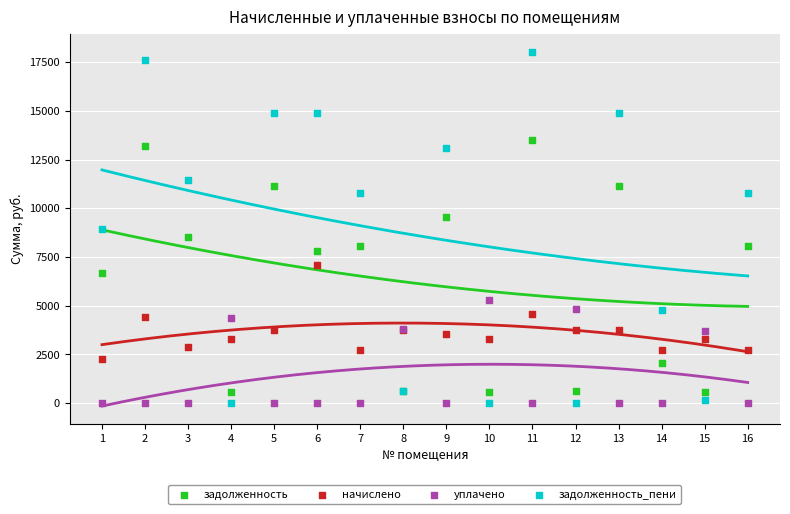

Which series reaches the maximum Y coordinate?

задолженность_пени